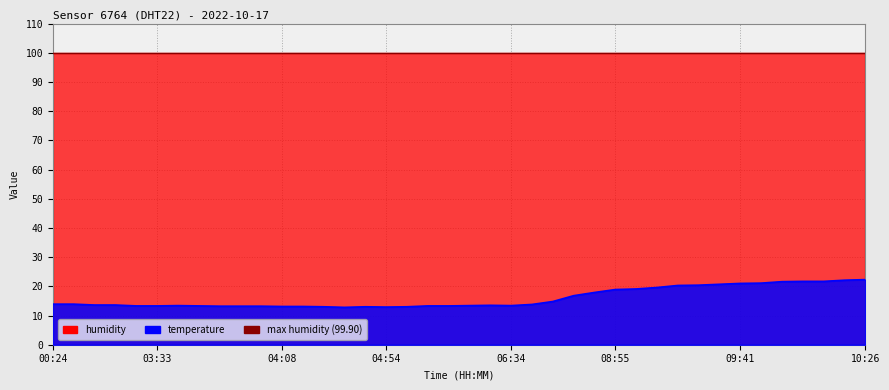

Which has a higher value, 09:34 or 08:55?

09:34